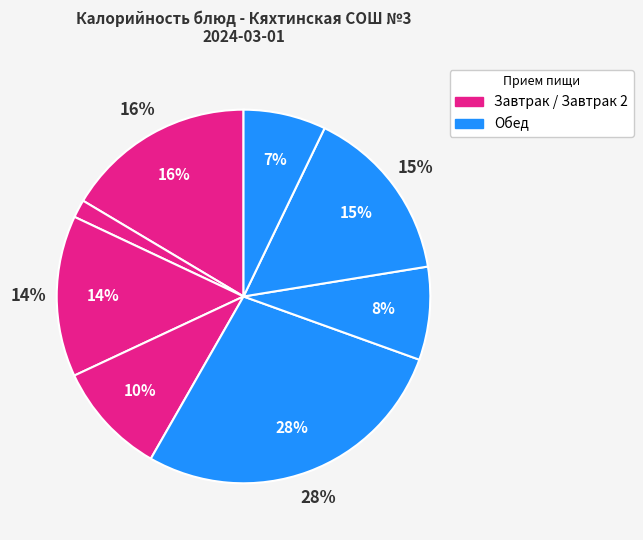

How many segments does this pie chart have?

8